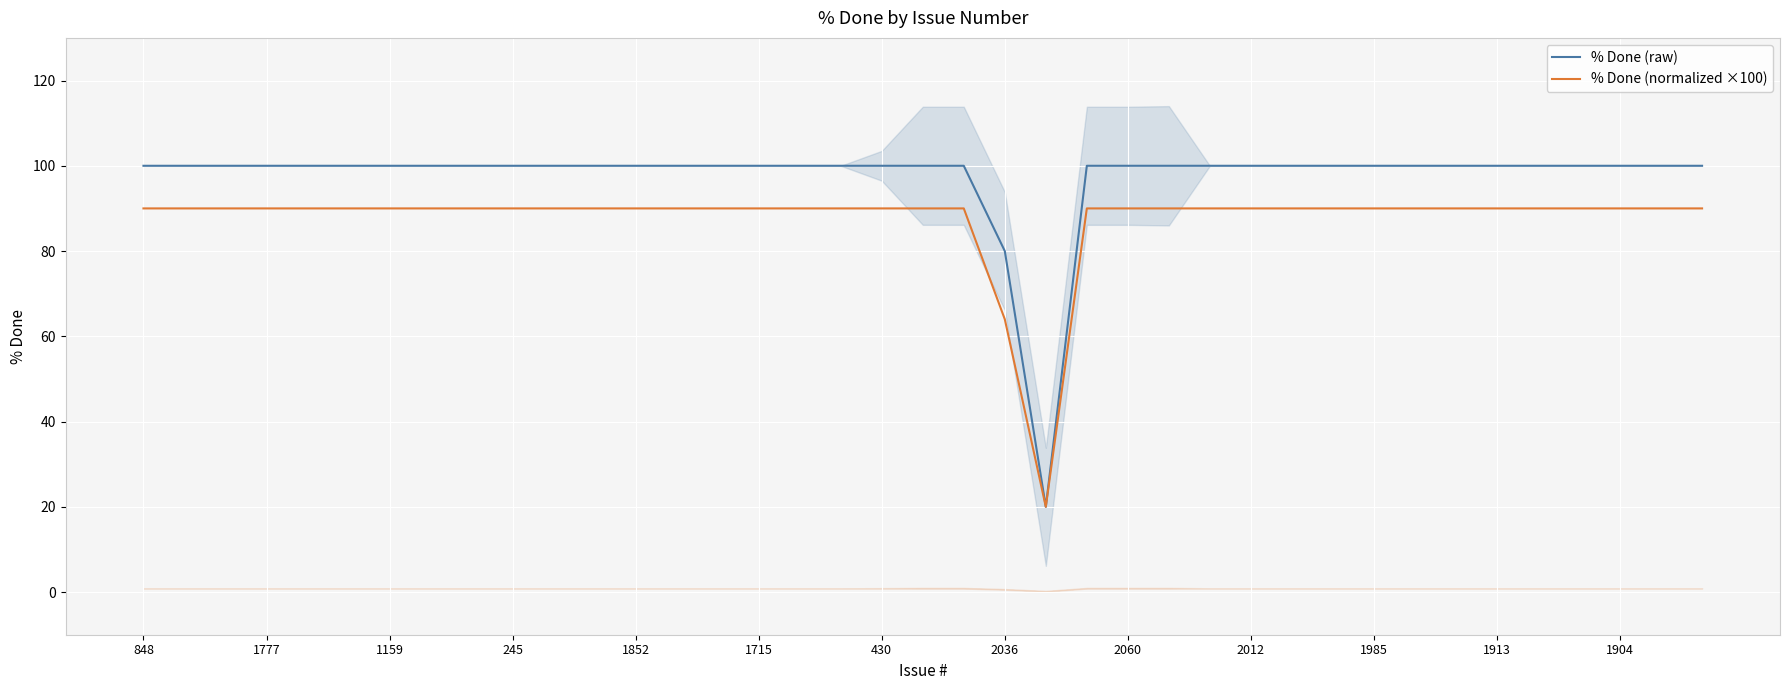

What is the lowest value of the % Done (raw) series?

20